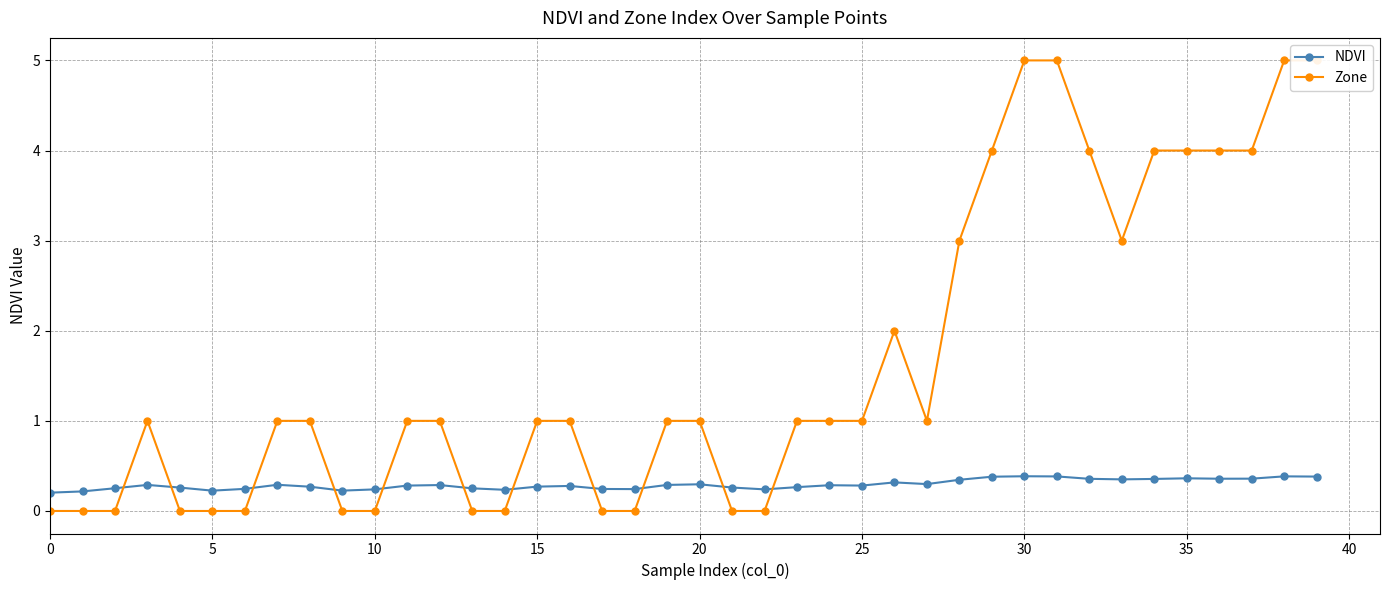

At which category is the sum across all series the highest?

30